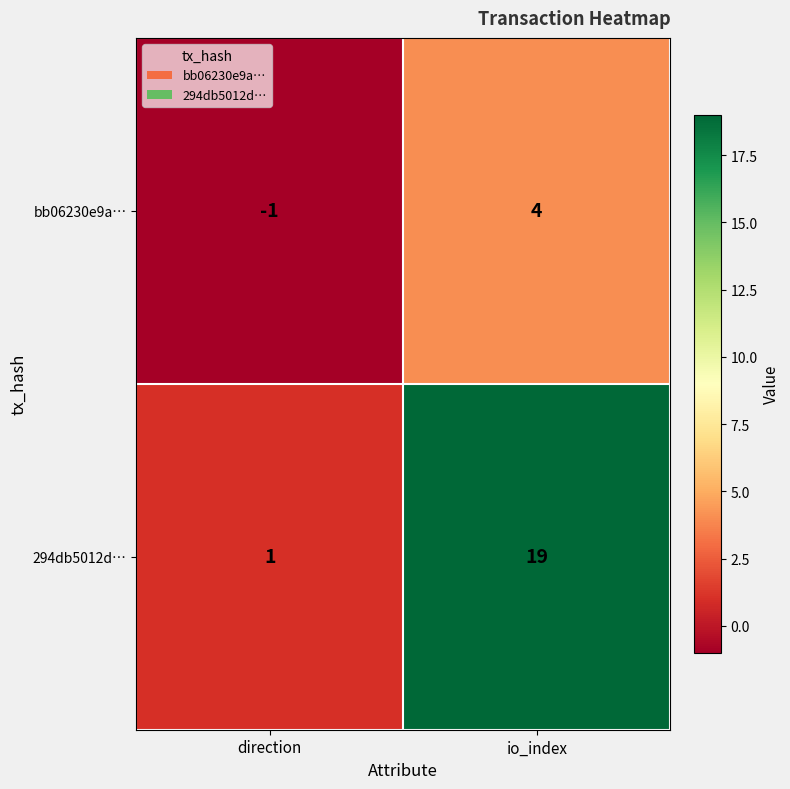

Reading left to right, transcribe all the data shown in this chart.

bb06230e9a…: direction=-1	io_index=4
294db5012d…: direction=1	io_index=19